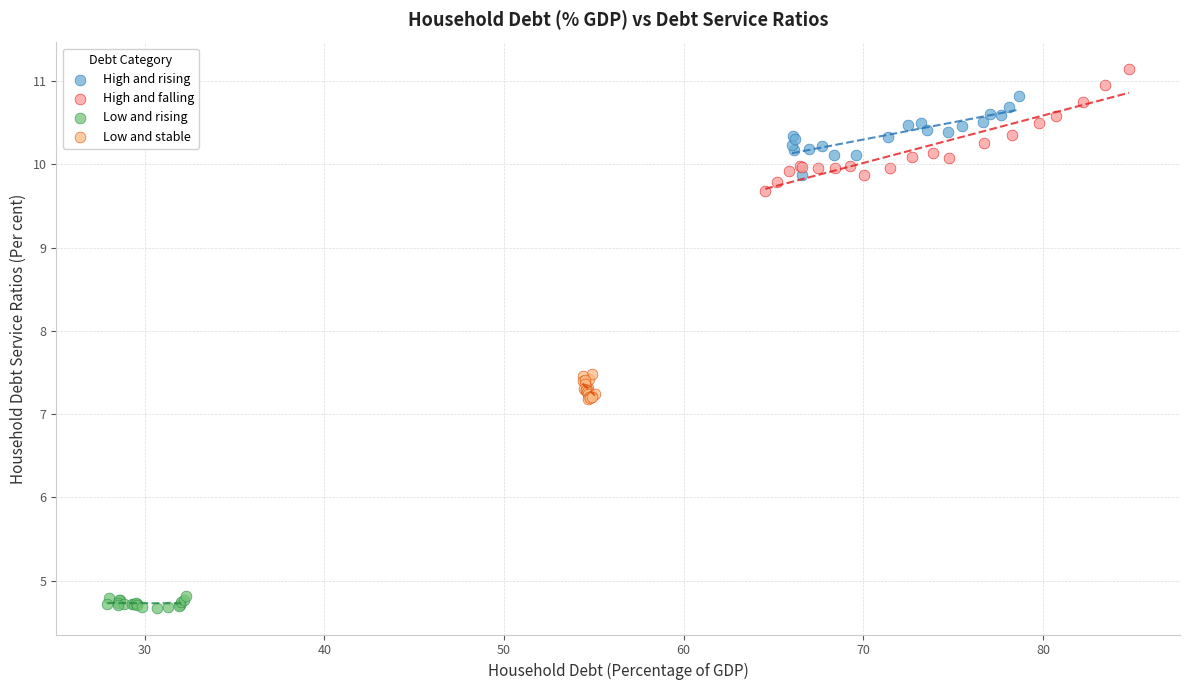

Which series reaches the minimum Y coordinate?

Low and rising